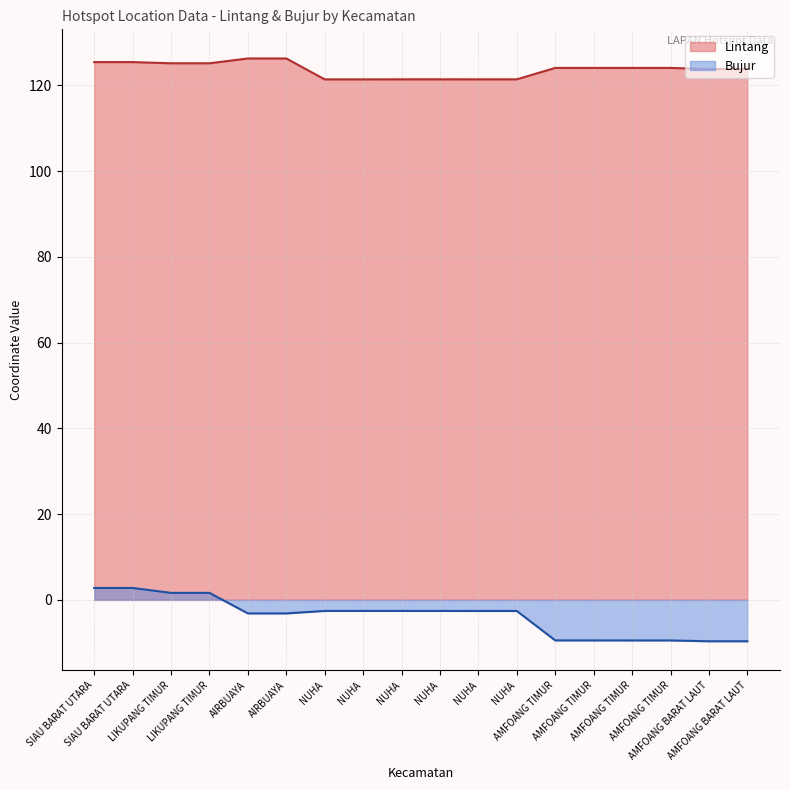

Between AIRBUAYA and AMFOANG TIMUR, which series saw the biggest shift?

Bujur